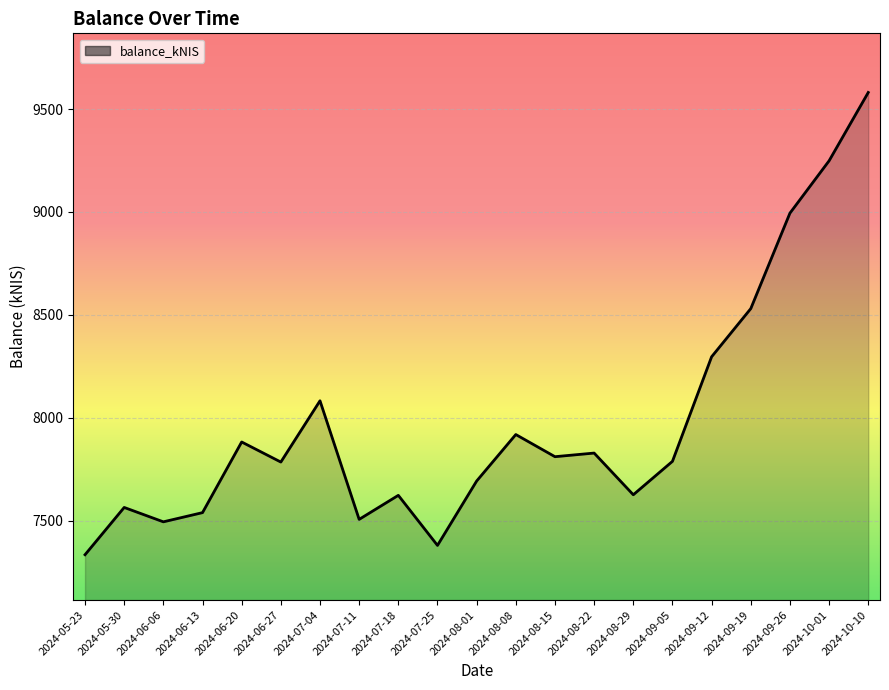

Between 2024-09-19 and 2024-06-27, which is larger?

2024-09-19